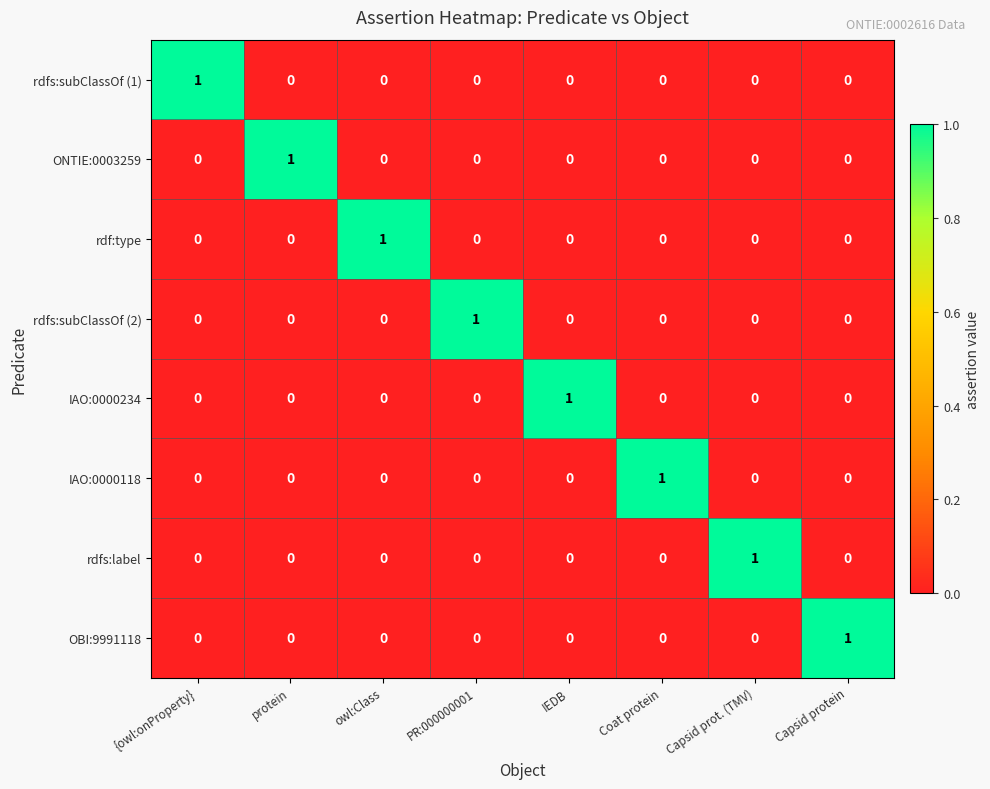

How many rdf:type values are between 0 and 1?

8